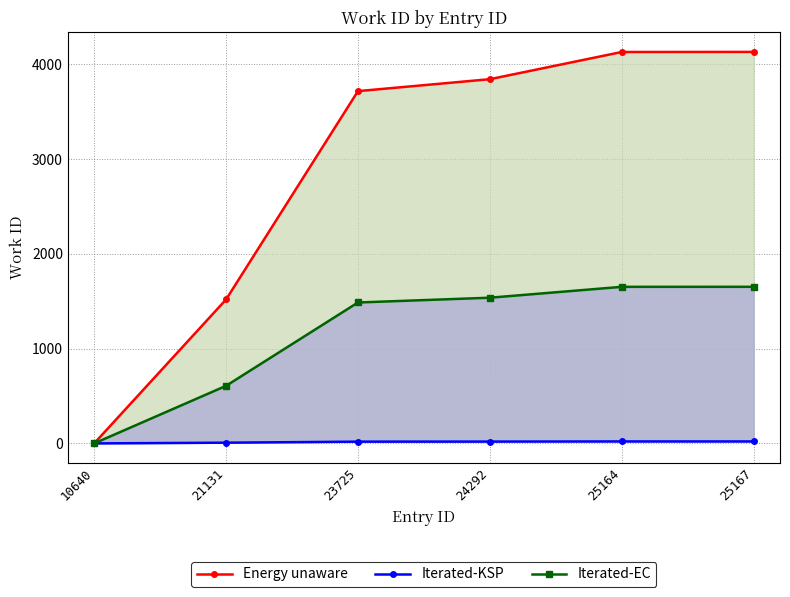

Which label corresponds to the largest value in the chart?

25167